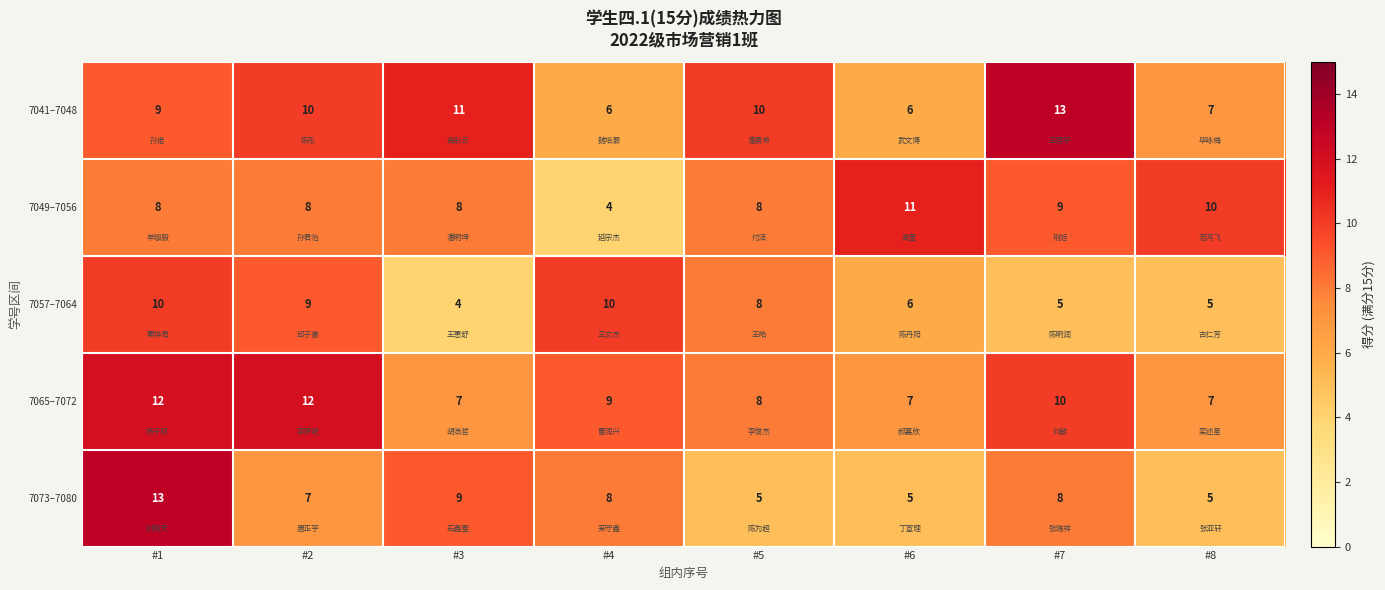

The 7049–7056 series shows 2 at #1. True or false?

False